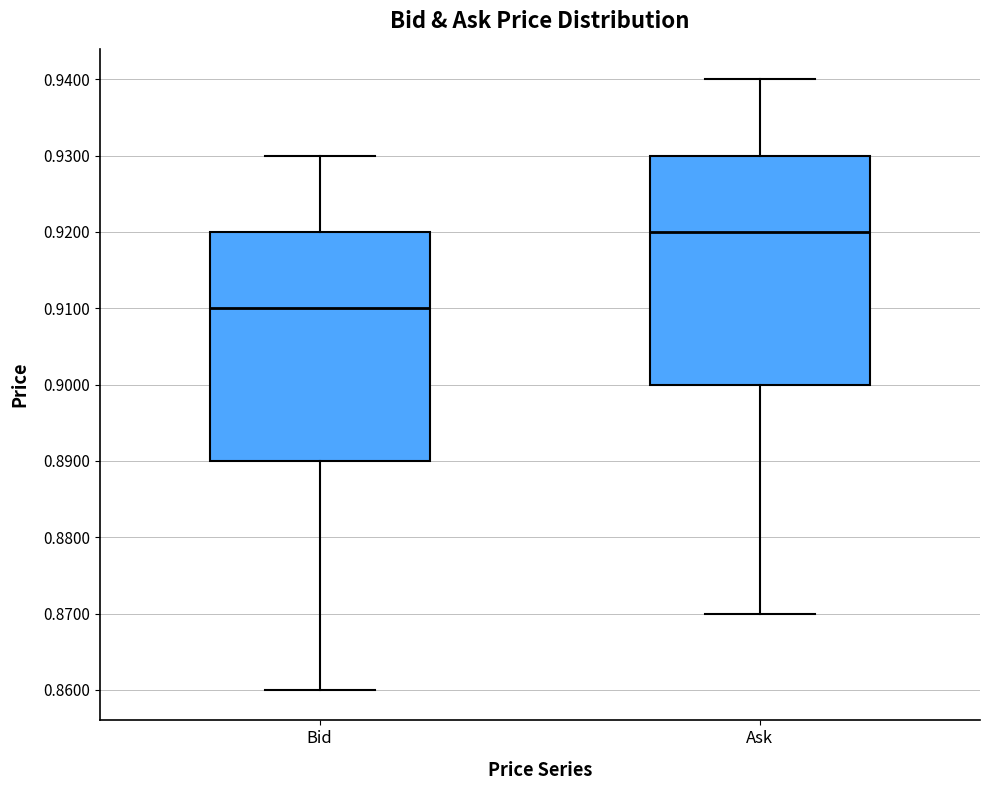

Reading left to right, transcribe this box plot: for each box, give where its median line is, the range the box spans, and where its two whiskers end, as read against the y-axis. The values are not printed on the chart, so give them approximately, as read against the axis.

Bid: median 0.91, box 0.89 to 0.92, whiskers 0.86 to 0.93
Ask: median 0.92, box 0.90 to 0.93, whiskers 0.87 to 0.94